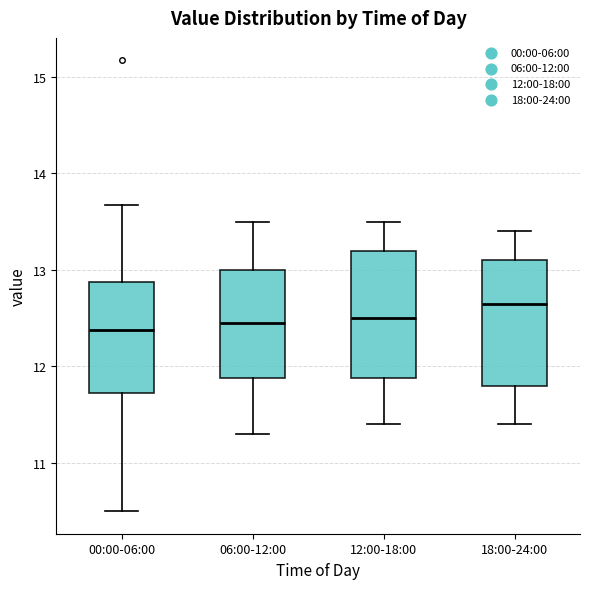

Where is the lower edge of the box for 12:00-18:00 on the y-axis? The values are not printed on the chart, so give them approximately, as read against the axis.

11.9